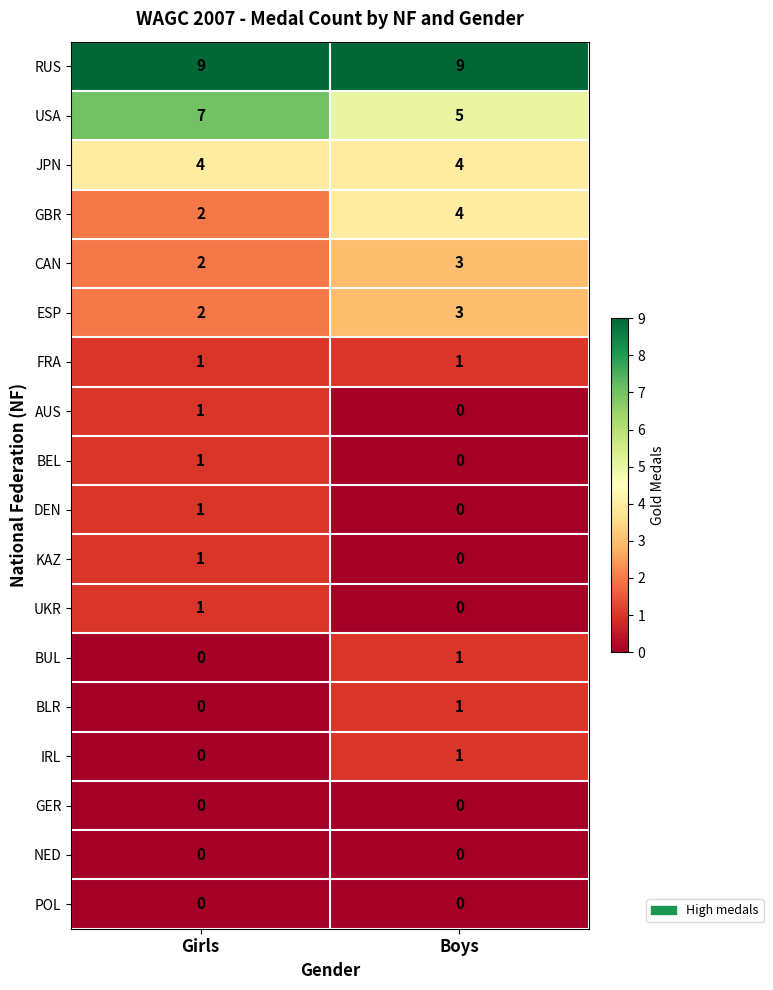

What is the greatest value displayed?

9